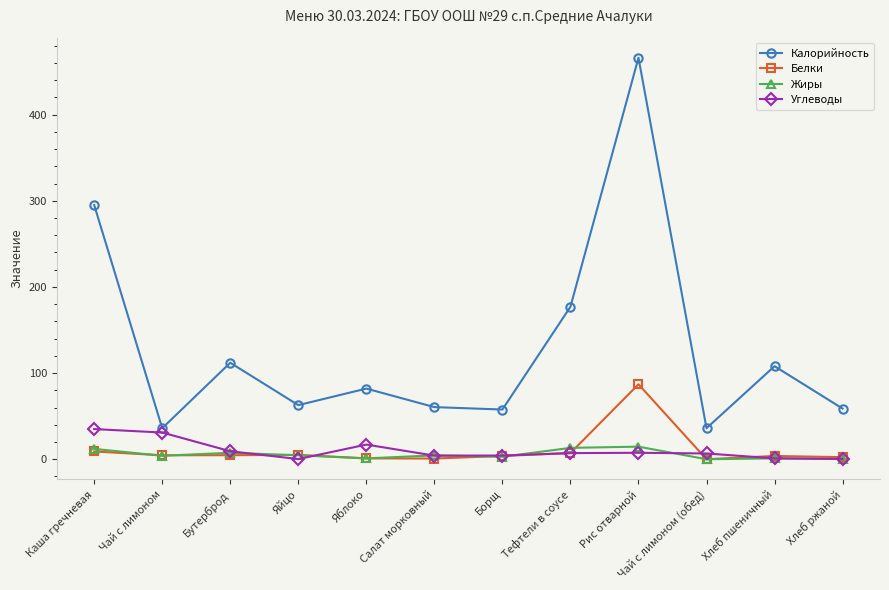

The value of Калорийность at Тефтели в соусе is 256.1. True or false?

False